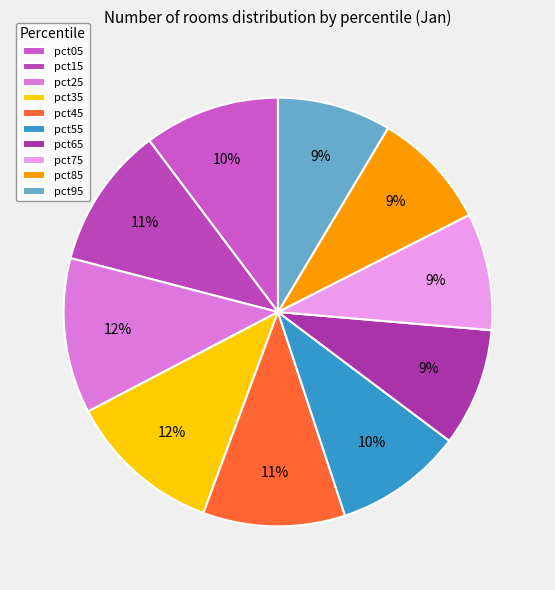

Which has a higher value, pct05 or pct15?

pct15